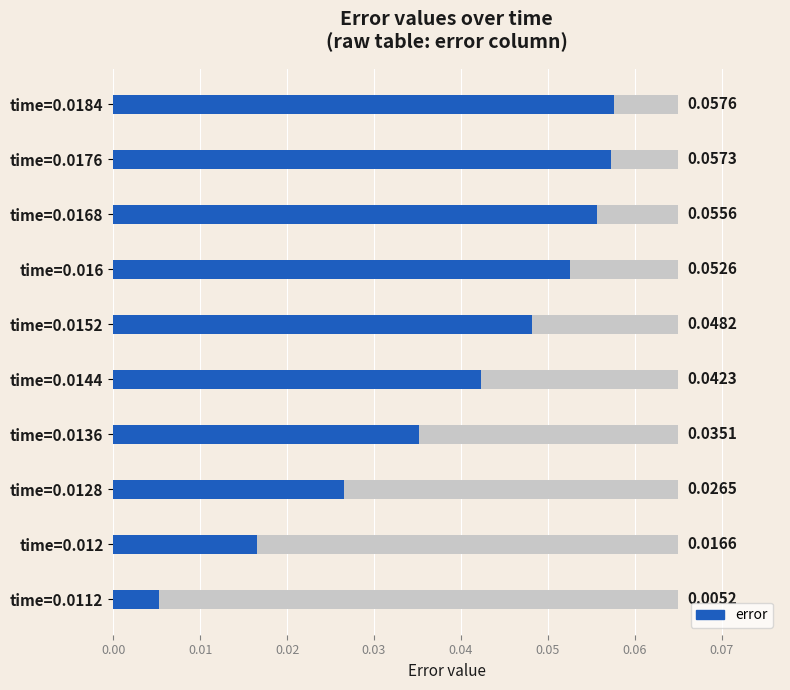

Does the chart contain stacked bars?

No